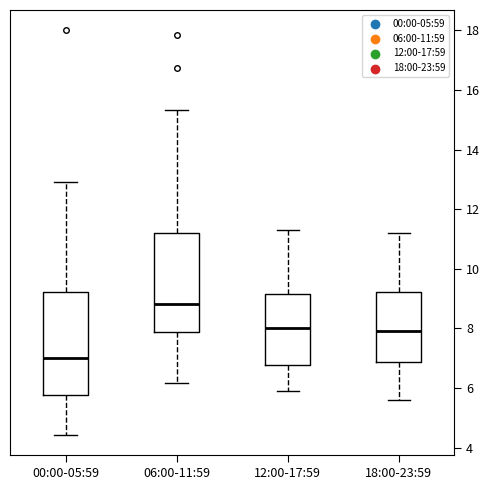

Reading left to right, read every box against the y-axis: the position of its median line, the range the box covers, and the ends of its whiskers. The values are not printed on the chart, so give them approximately, as read against the axis.

00:00-05:59: median 7.0, box 5.8 to 9.2, whiskers 4.4 to 13.0
06:00-11:59: median 8.8, box 7.8 to 11.2, whiskers 6.2 to 15.4
12:00-17:59: median 8.0, box 6.8 to 9.2, whiskers 6.0 to 11.4
18:00-23:59: median 8.0, box 6.8 to 9.2, whiskers 5.6 to 11.2